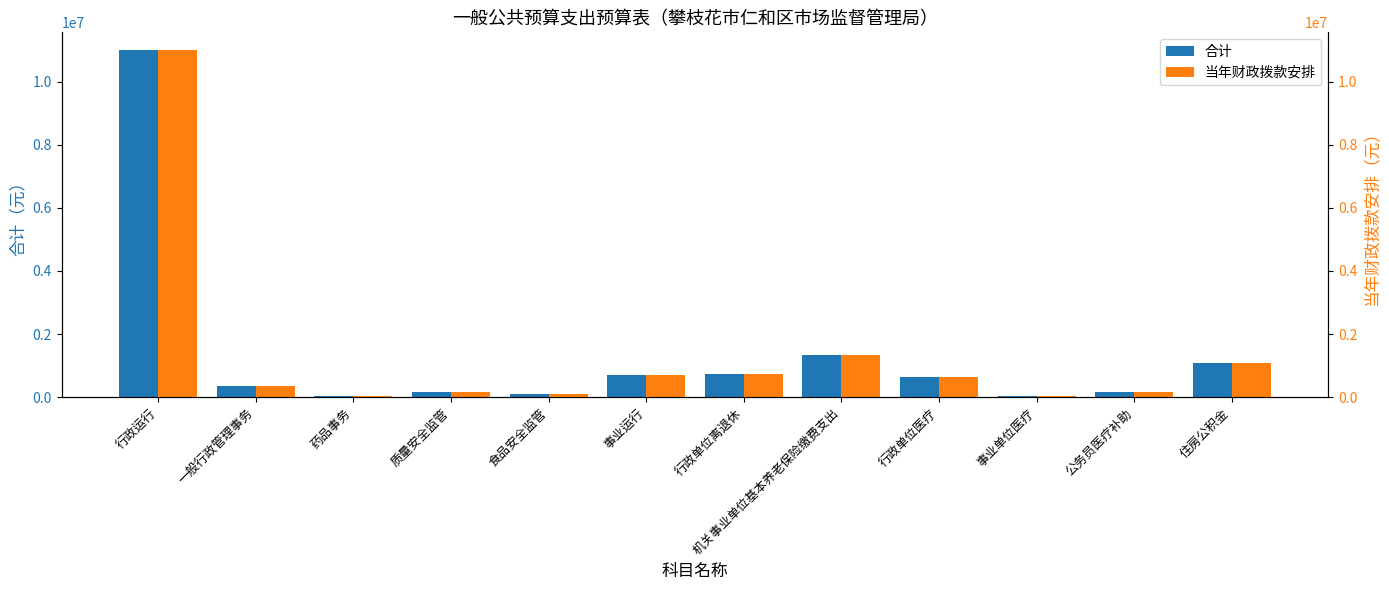

What is the sum of the 合计 values at 行政单位离退休 and 住房公积金?

1803084.0